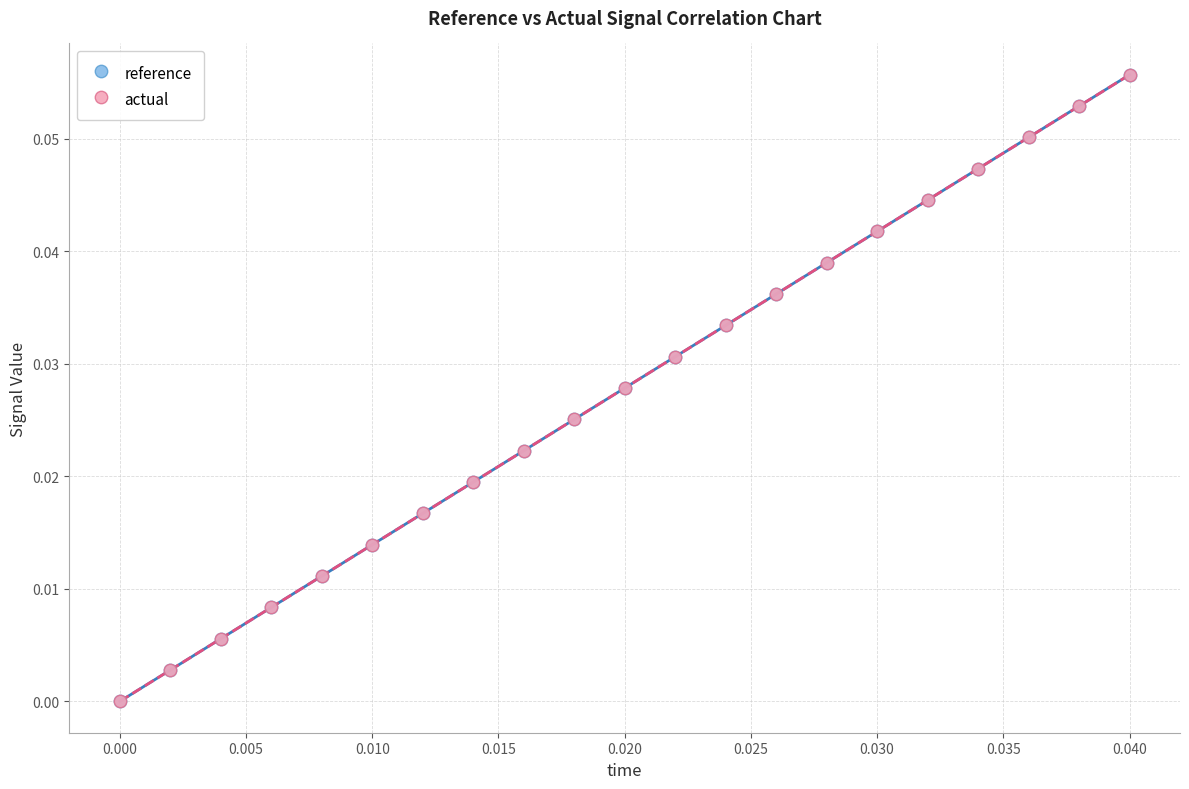

What are all the series names shown in the legend?

reference, actual